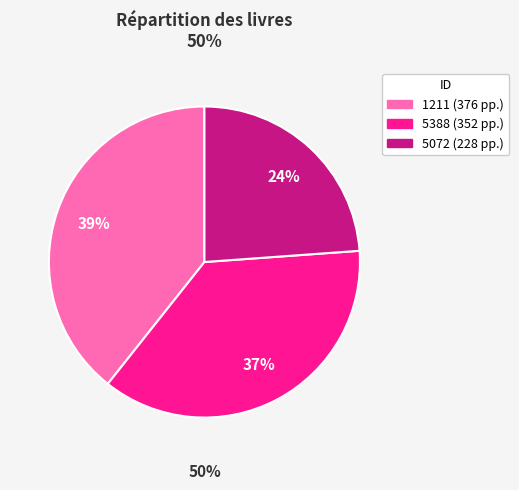

Is 5072 the majority of the pie?

No